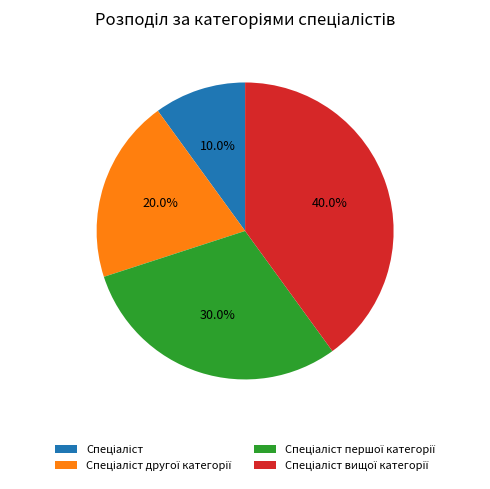

Count the number of slices in the pie.

4